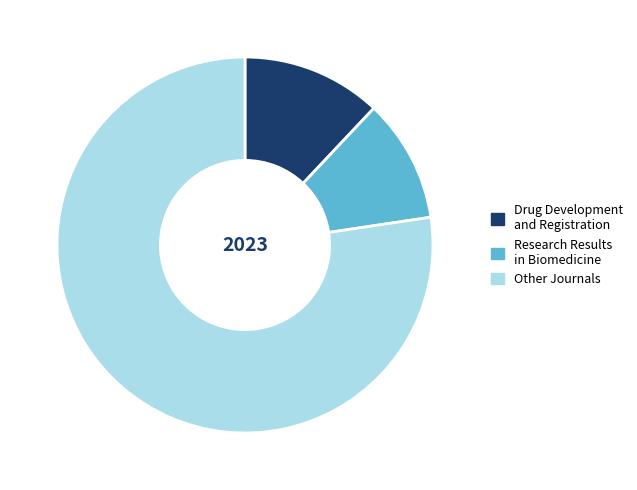

Rank the categories by value from highest to lowest.

Other Journals, Drug Development and Registration, Research Results in Biomedicine